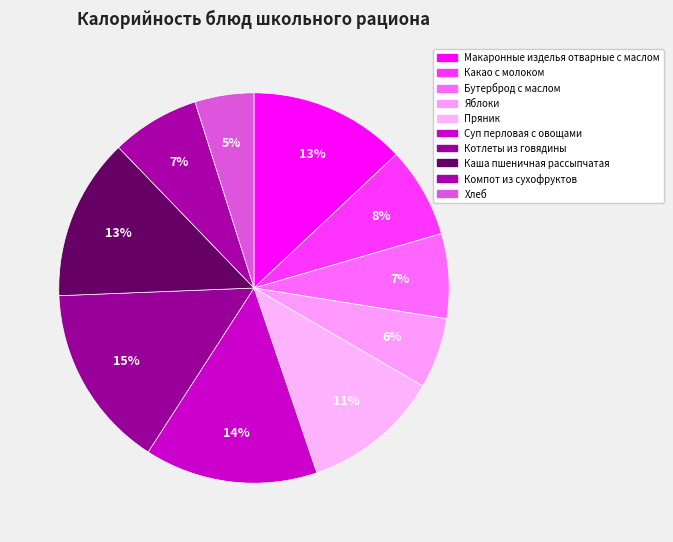

What percentage is the Бутерброд с маслом slice, to the nearest percent?

7%